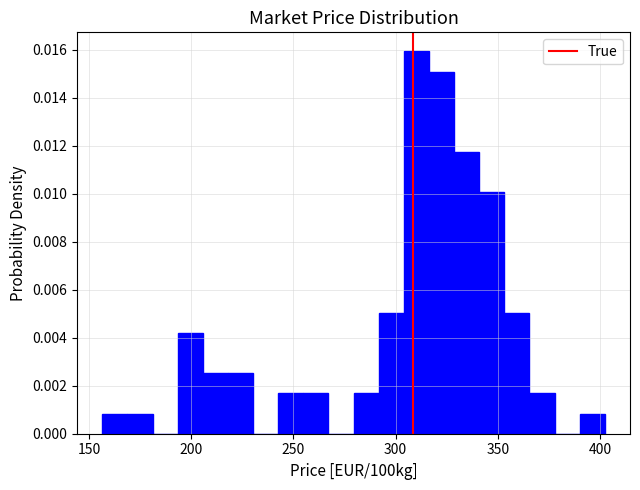

Read against the x-axis, roughly where is the centre of the tallest bar?

310